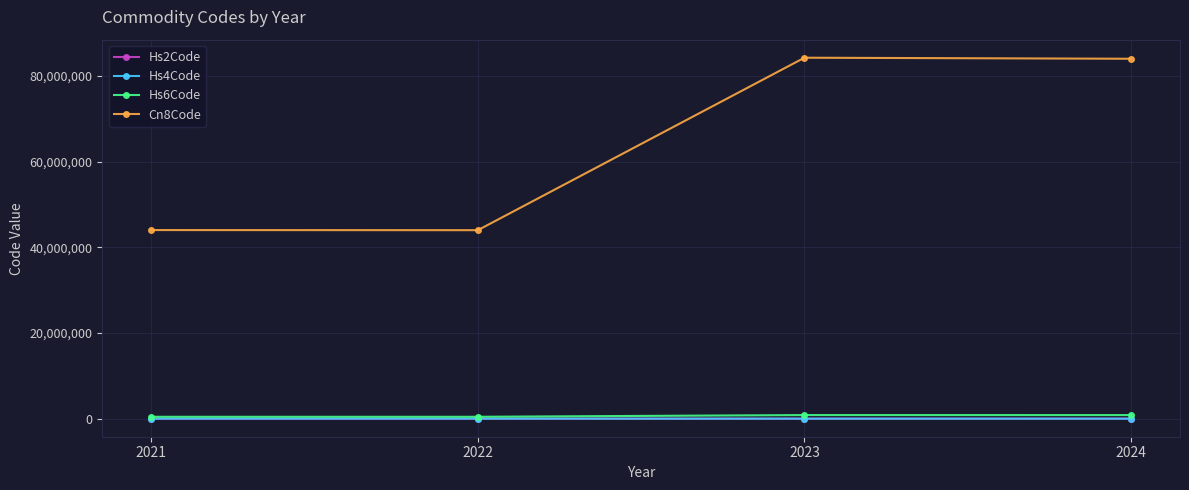

What is the spread (max minus min) of values at 2024?

84040916